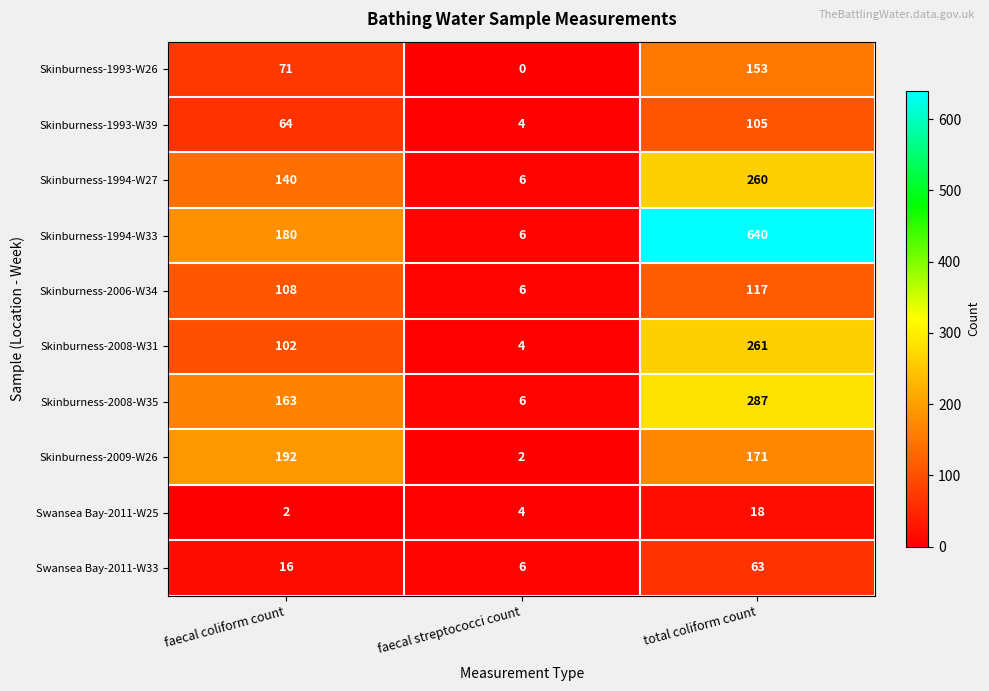

What is the difference between the maximum and minimum values in the Skinburness-2006-W34 series?

111